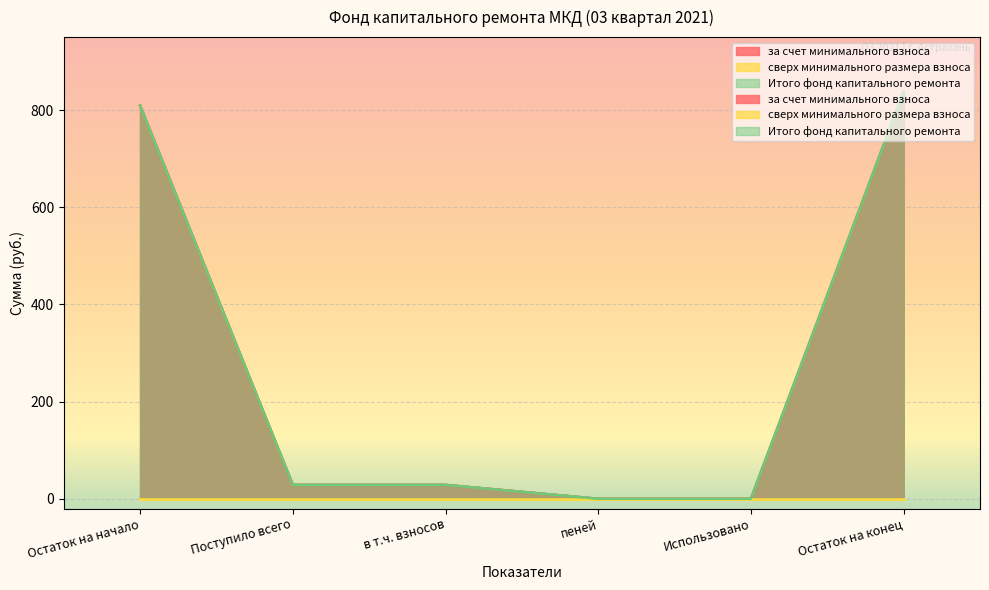

True or false: за счет минимального взноса has more than 1 points higher than both neighbors.

False